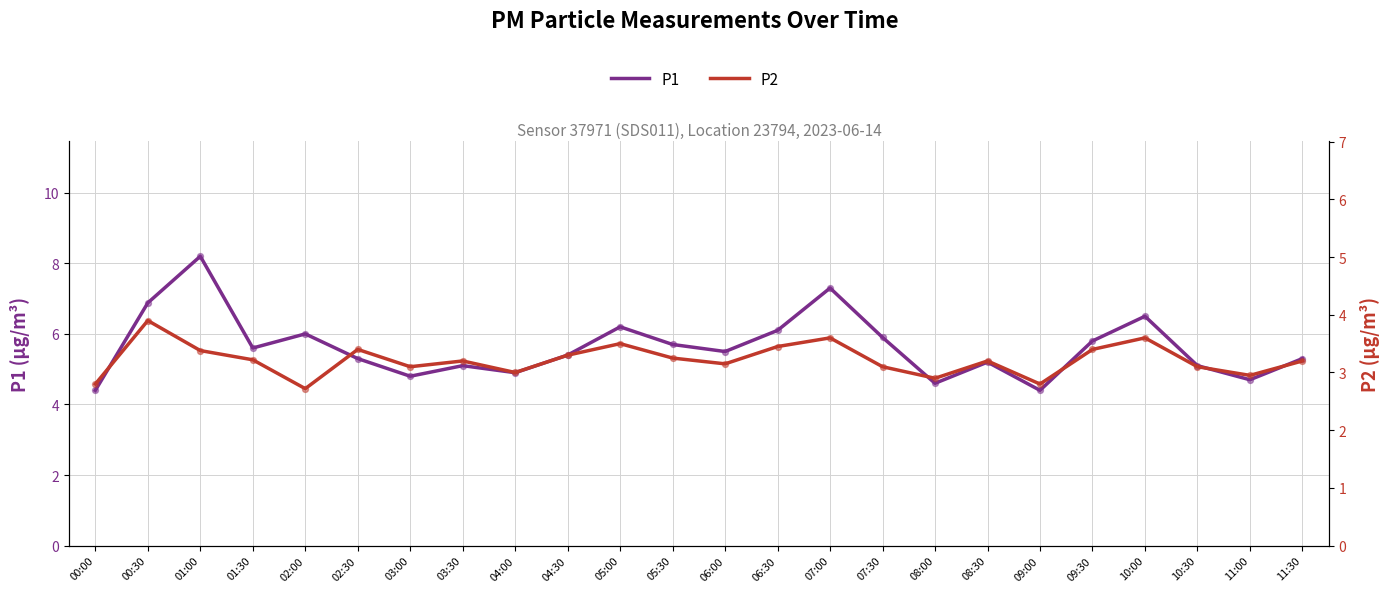

Which series has the largest total across all categories?

P1